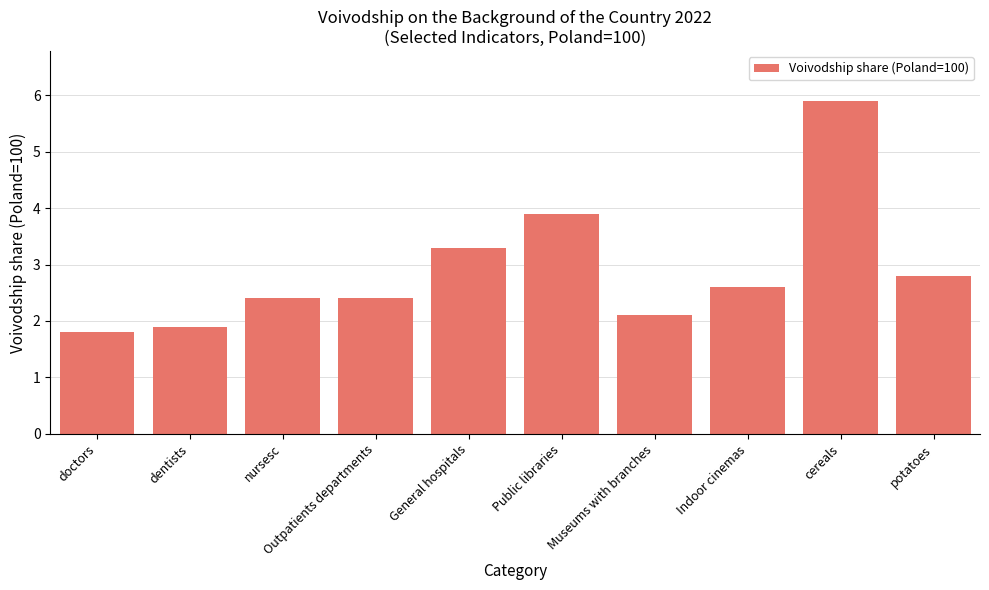

At which label is the value closest to 3?

potatoes